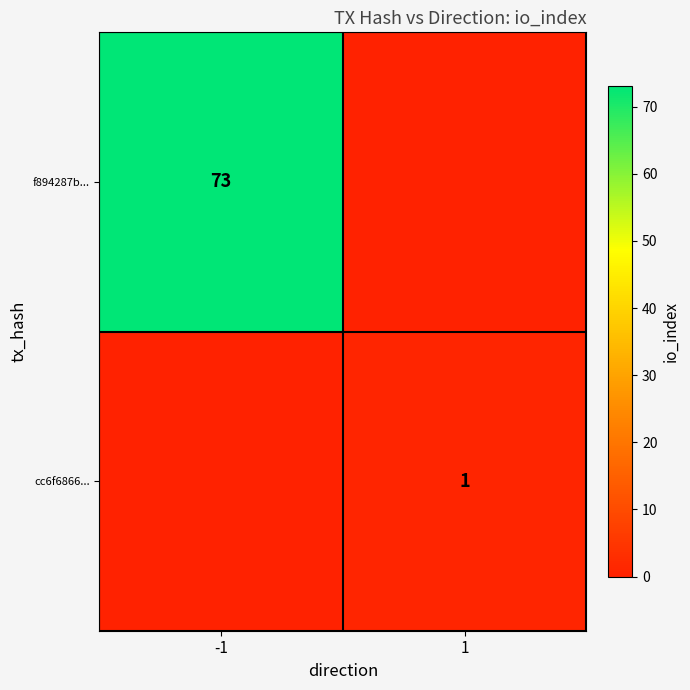

True or false: cc6f6866... has a value of 2 at 1.

False